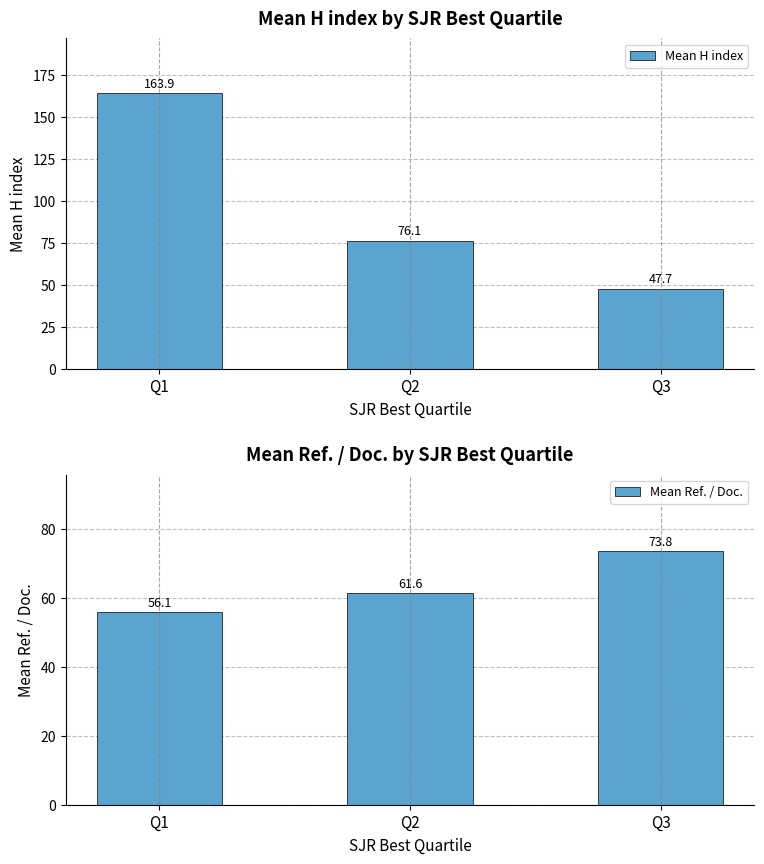

The Mean H index series shows 163.9 at Q1. True or false?

True